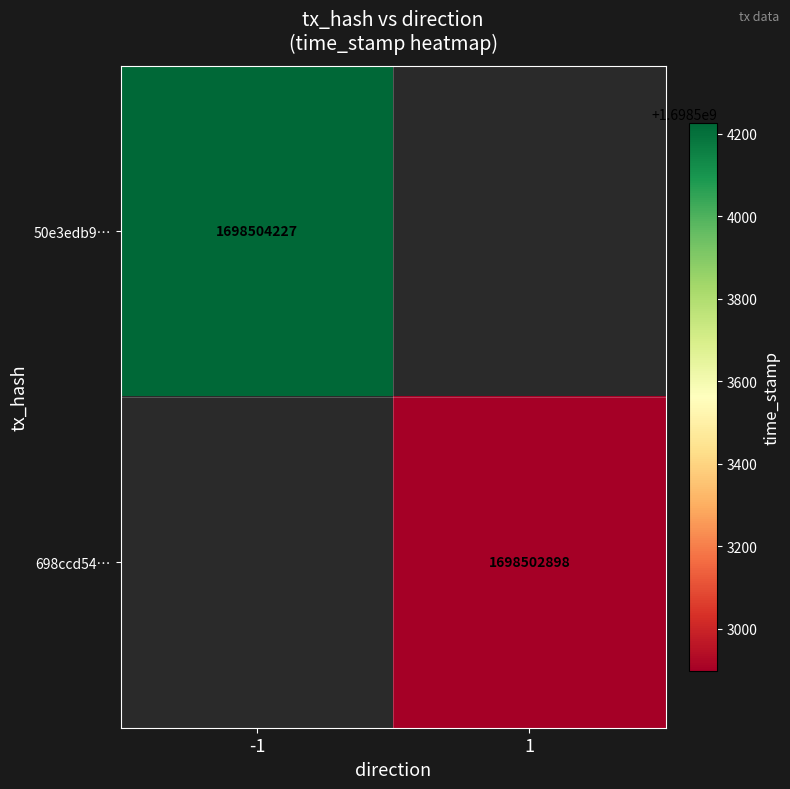

Count the number of data series in this chart.

2